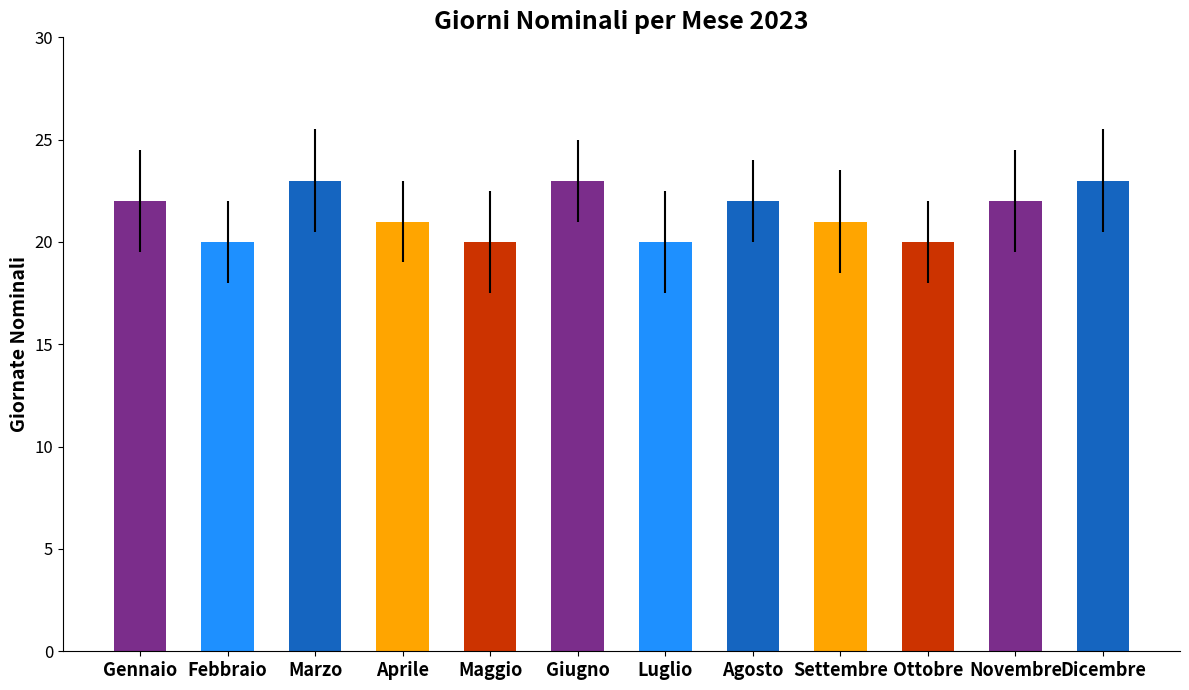

What is the difference between the values at Ottobre and Agosto?

2